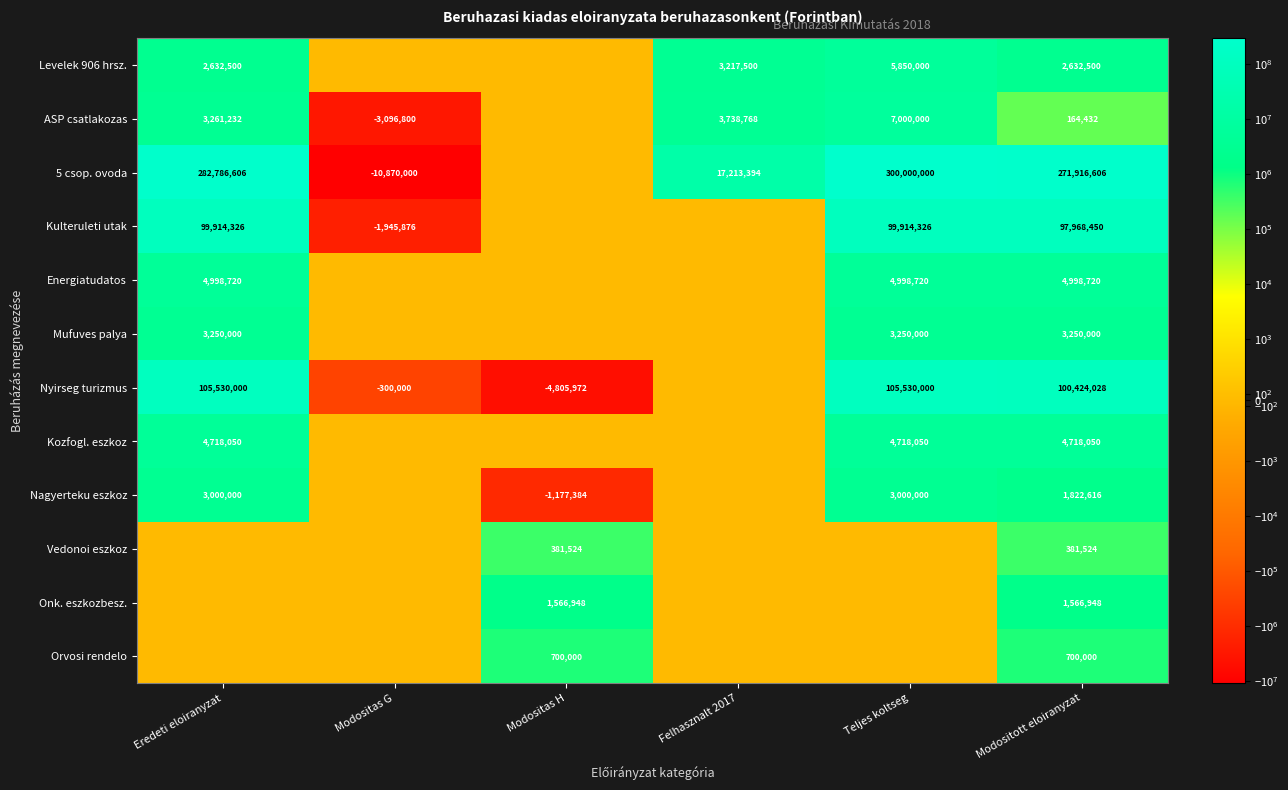

What is the sum of the ASP csatlakozas values at Modositas G and Teljes koltseg?

3903200